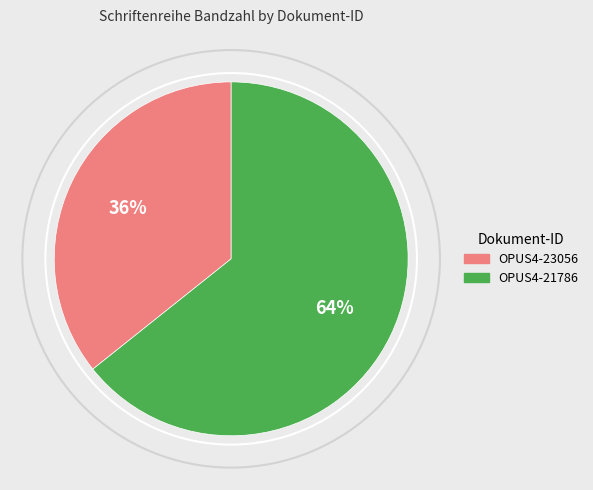

Rank the categories by value from lowest to highest.

OPUS4-23056, OPUS4-21786